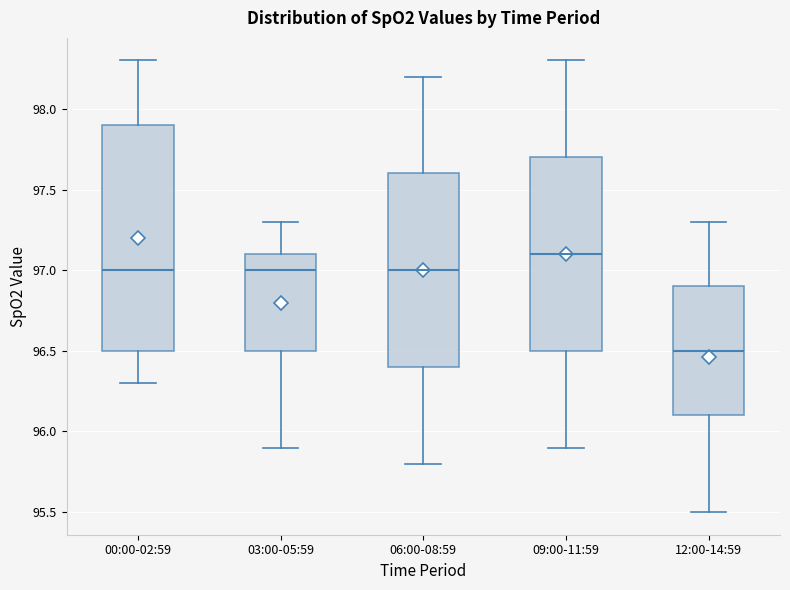

Reading left to right, transcribe this box plot: for each box, give where its median line is, the range the box spans, and where its two whiskers end, as read against the y-axis. The values are not printed on the chart, so give them approximately, as read against the axis.

00:00-02:59: median 97.0, box 96.5 to 97.9, whiskers 96.3 to 98.3
03:00-05:59: median 97.0, box 96.5 to 97.1, whiskers 95.9 to 97.3
06:00-08:59: median 97.0, box 96.4 to 97.6, whiskers 95.8 to 98.2
09:00-11:59: median 97.1, box 96.5 to 97.7, whiskers 95.9 to 98.3
12:00-14:59: median 96.5, box 96.1 to 96.9, whiskers 95.5 to 97.3